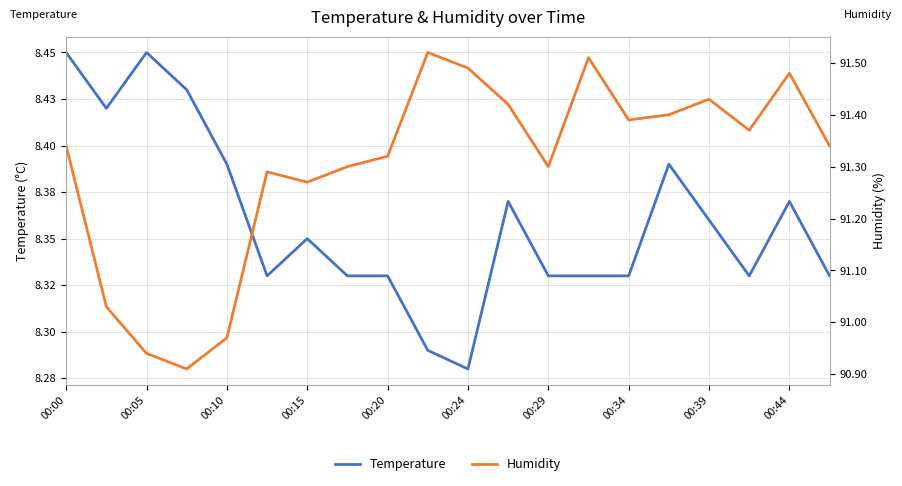

List the series in order of their peak value, lowest first.

Temperature, Humidity